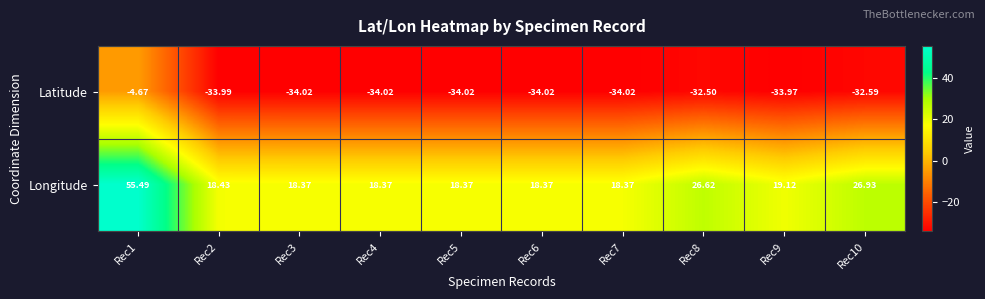

Which series has the largest total across all categories?

Longitude